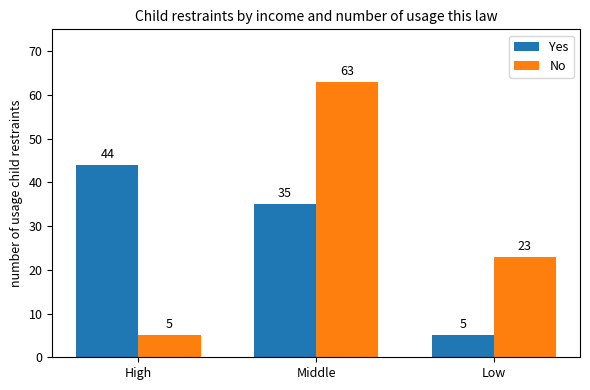

What is the minimum value shown in the chart?

5